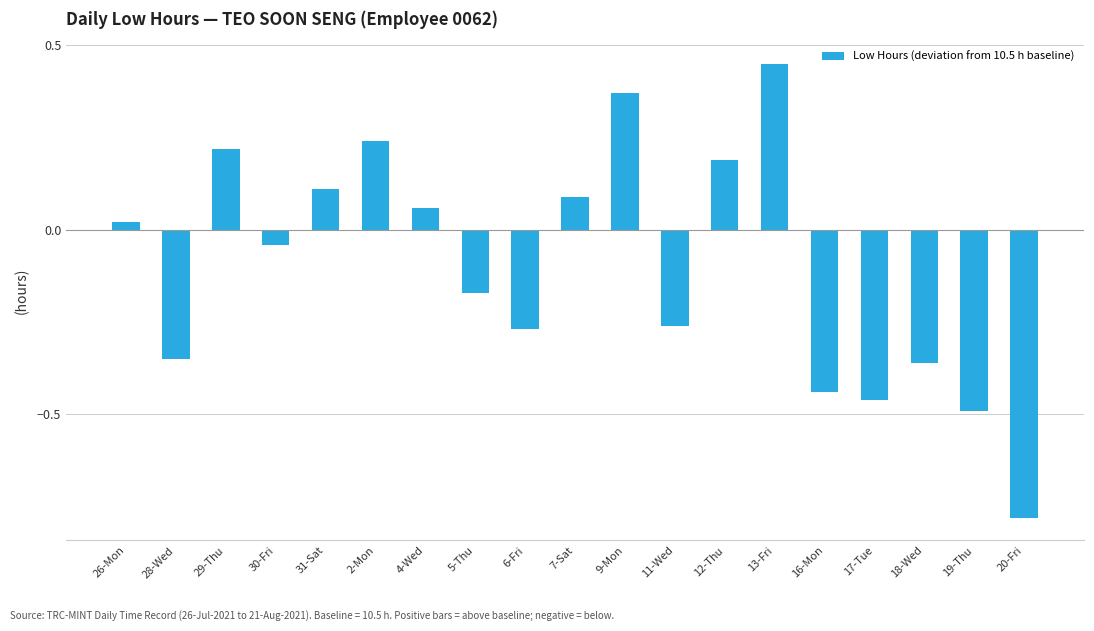

What position from the right is 16-Mon?

5